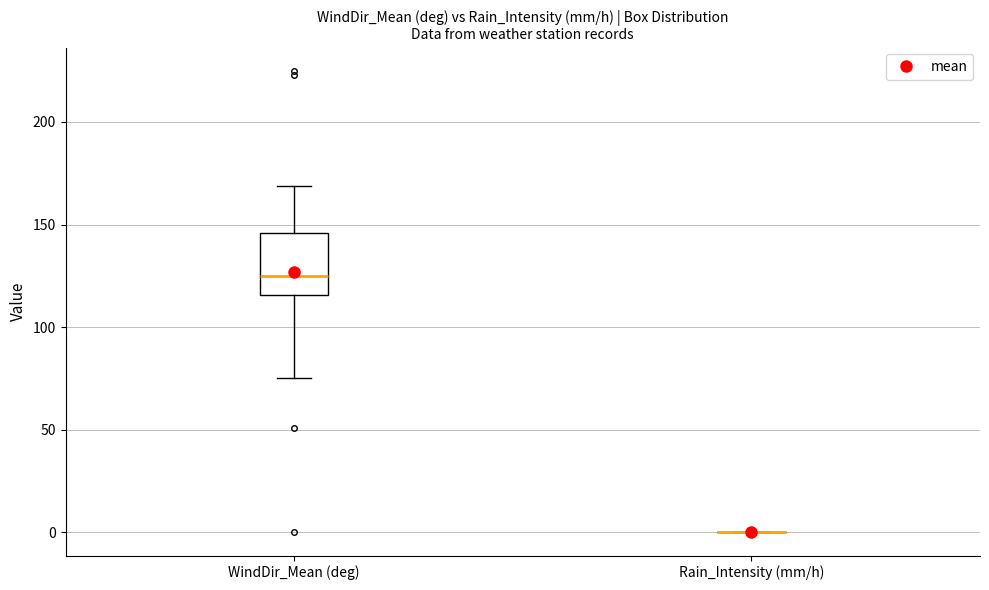

Where does the upper whisker of the box for WindDir_Mean (deg) end on the y-axis? The values are not printed on the chart, so give them approximately, as read against the axis.

170